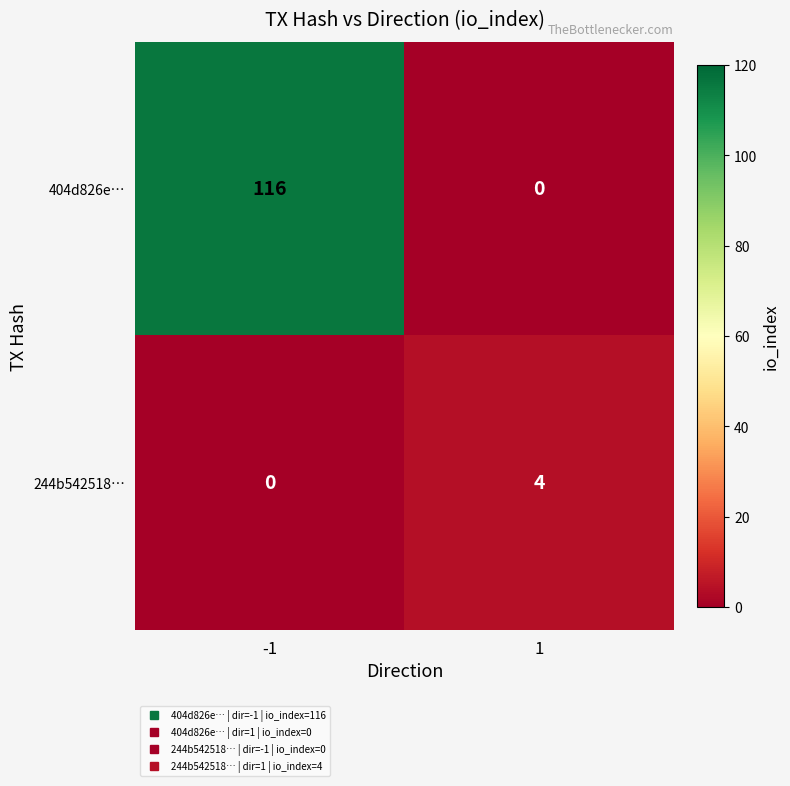

Which series has the largest range (max minus min)?

404d826e…